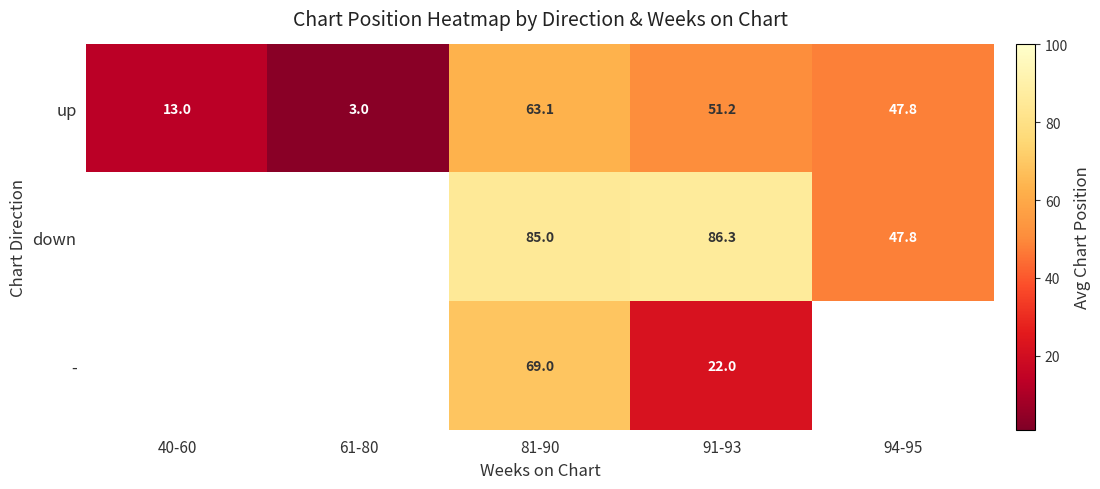

Which label corresponds to the smallest value in the chart?

61-80